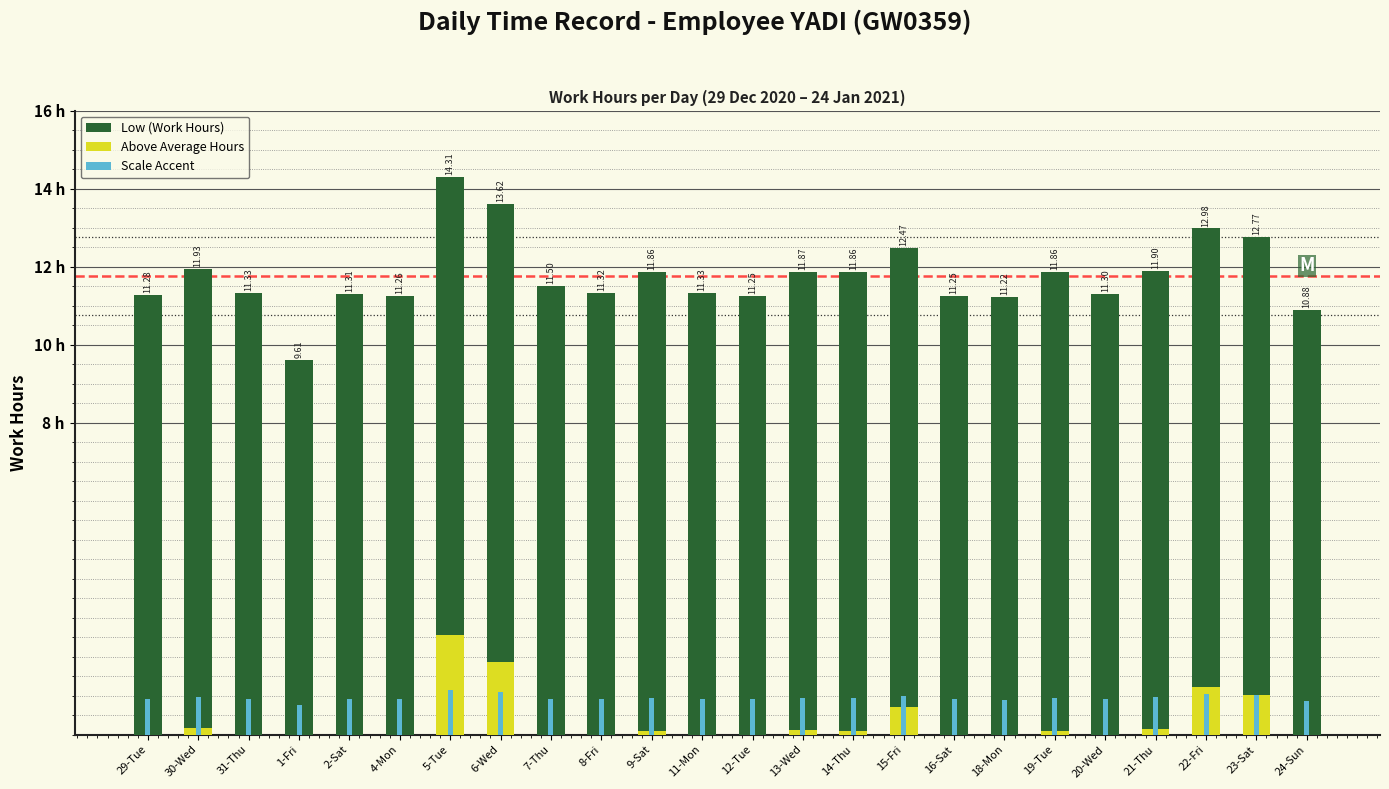

What are all the series names shown in the legend?

Low (Work Hours), Above Average Hours, Scale Accent